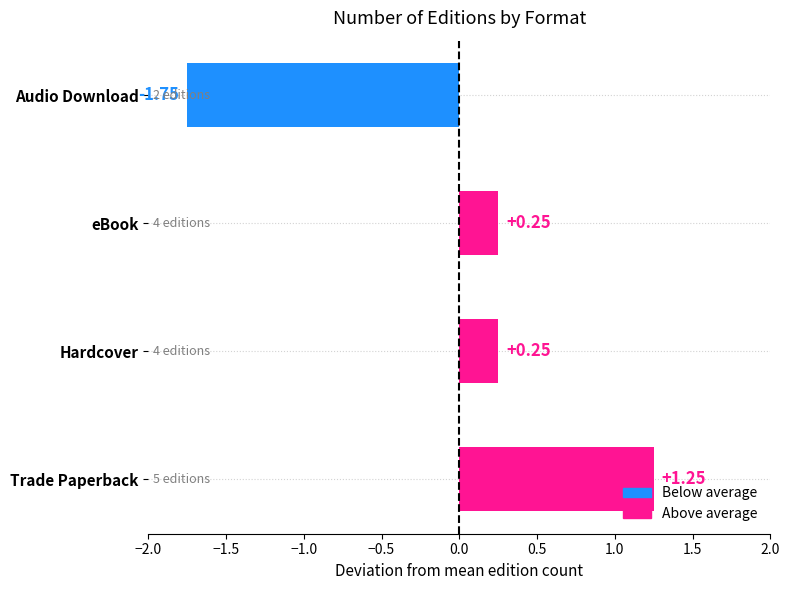

What is the difference between the maximum and second lowest values?

1.0